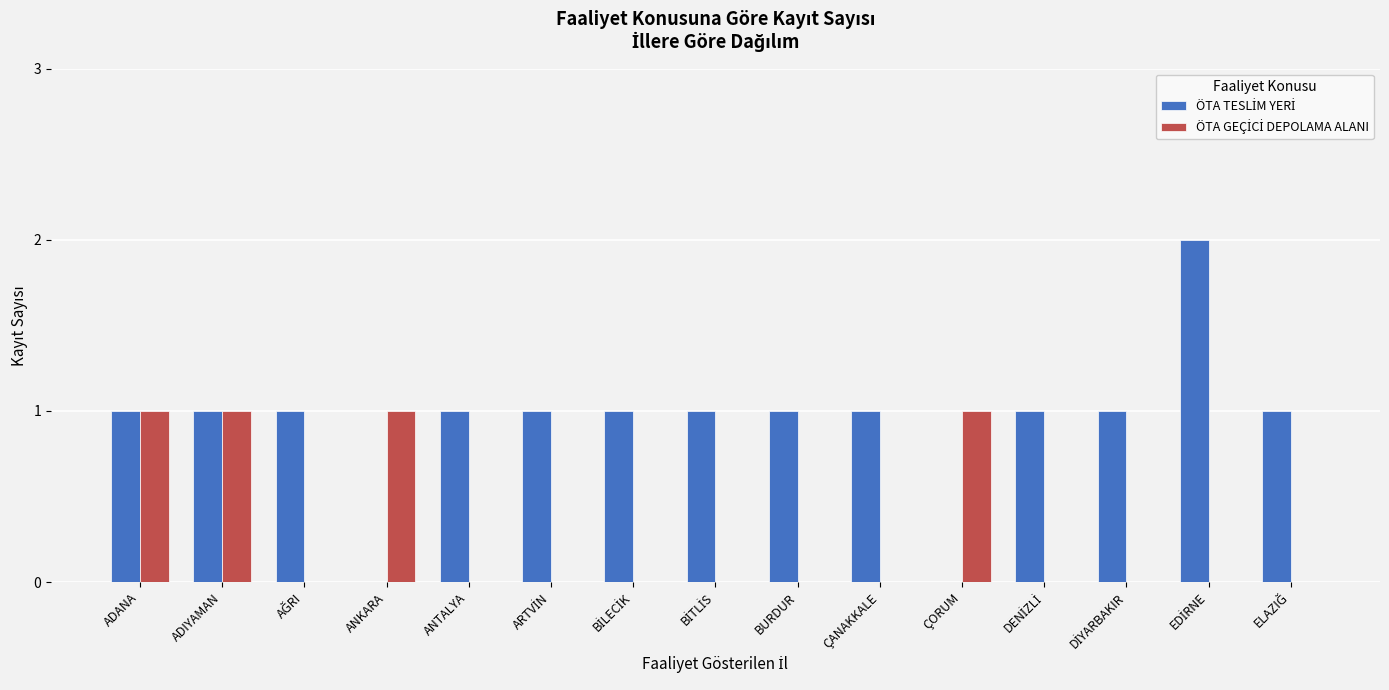

How many groups of bars are there?

15